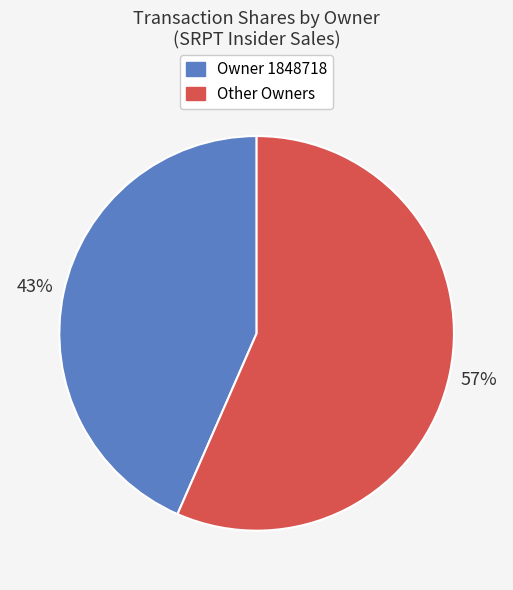

Does any single category account for the majority?

Yes